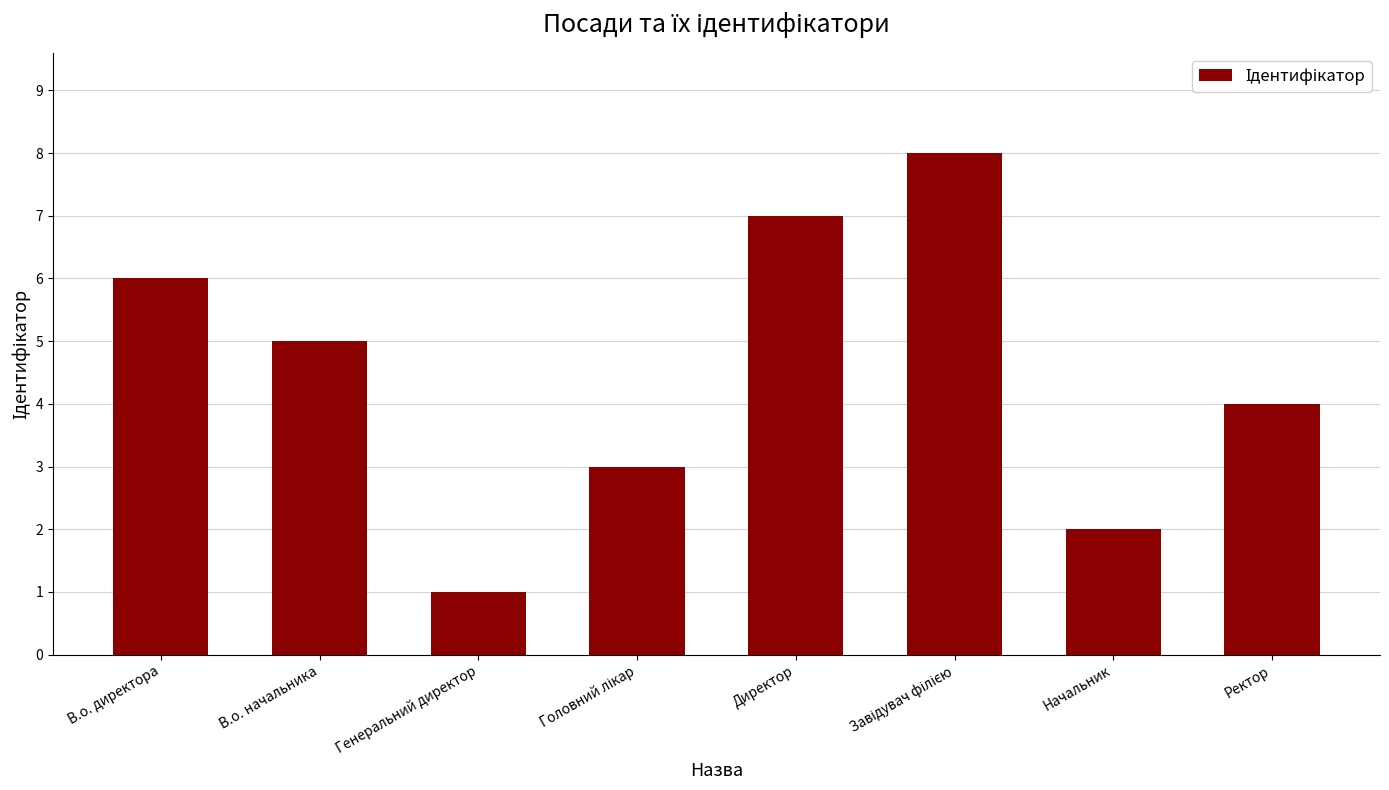

What is the difference between the values at Директор and Ректор?

3